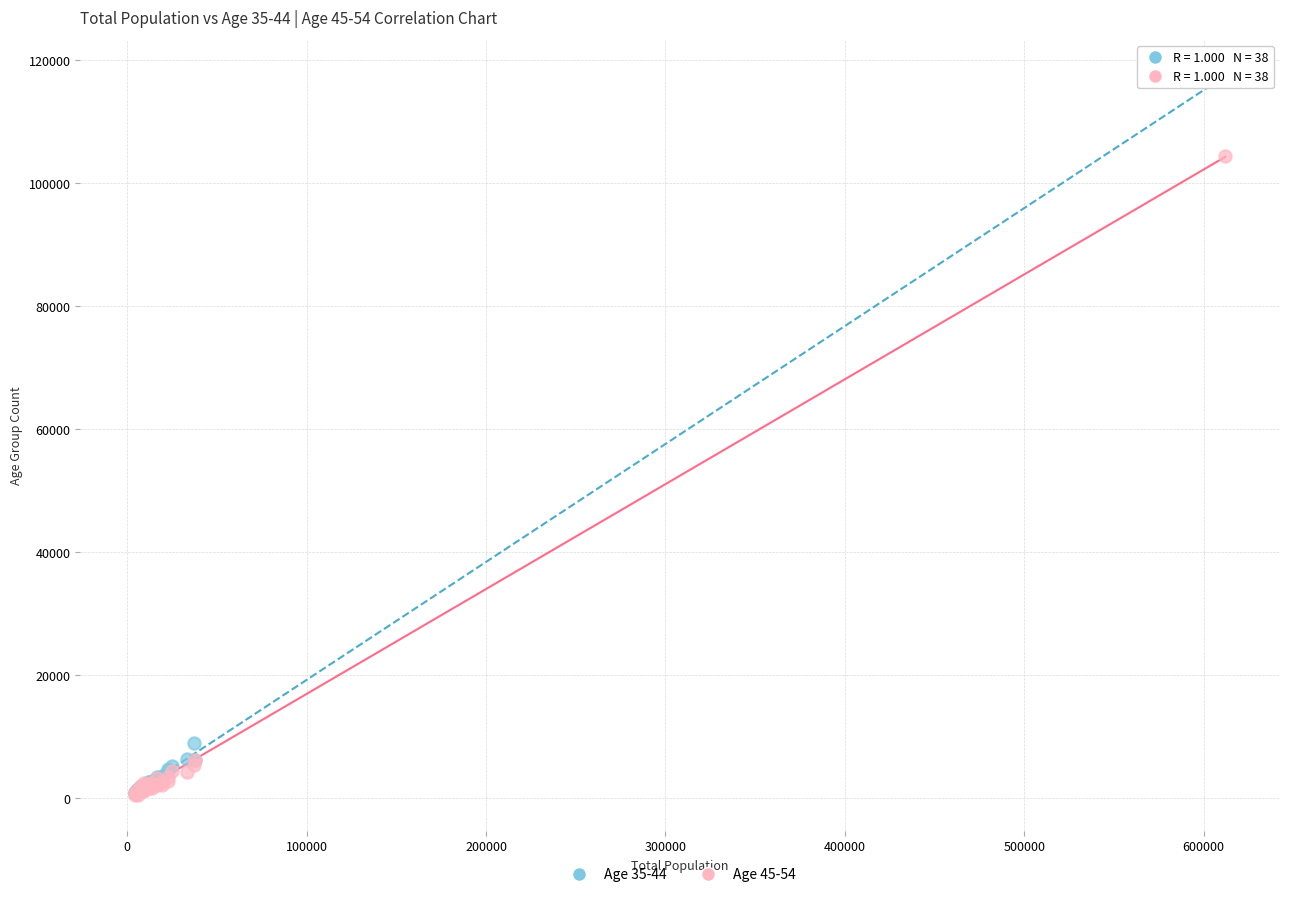

Across all series, what Y value is closest to 58994?

104457